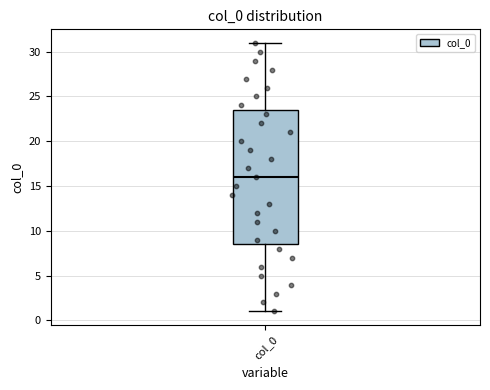

Read this box plot against the y-axis: the position of the median line, the range covered by the box, and the ends of both whiskers. The values are not printed on the chart, so give them approximately, as read against the axis.

median 16.0, box 8.5 to 23.5, whiskers 1.0 to 31.0